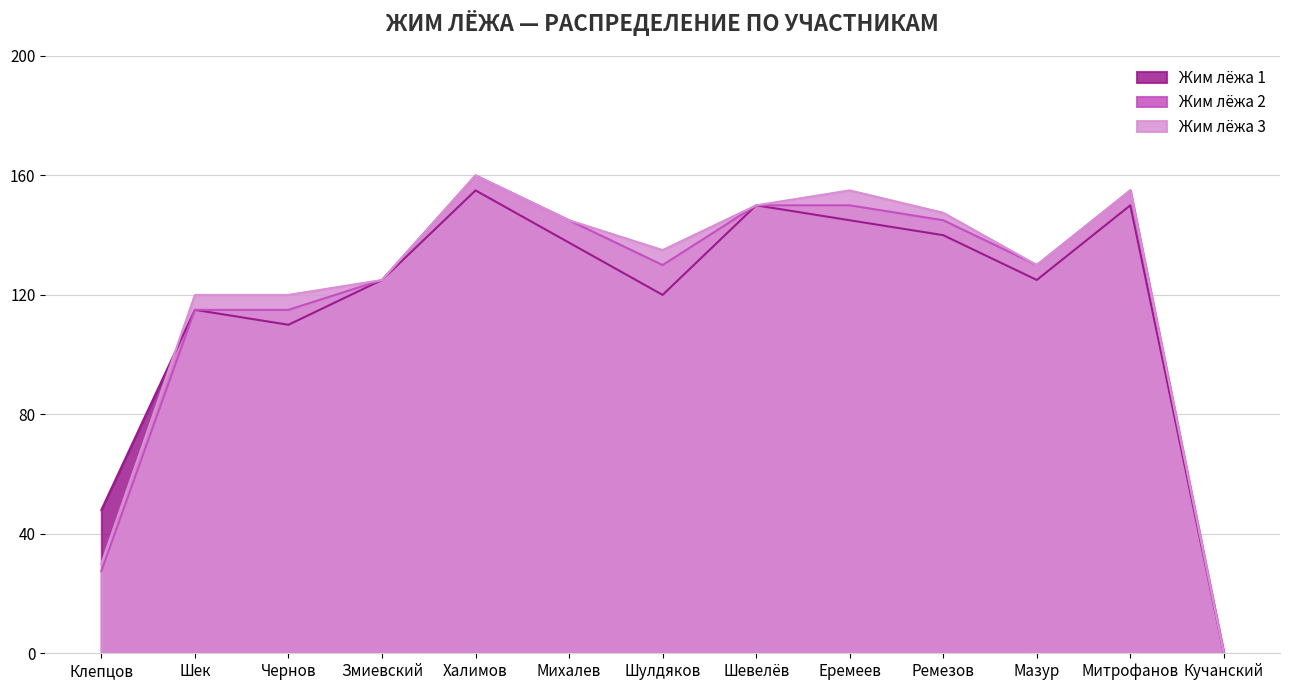

What is the total value across all series at Мазур?

385.0